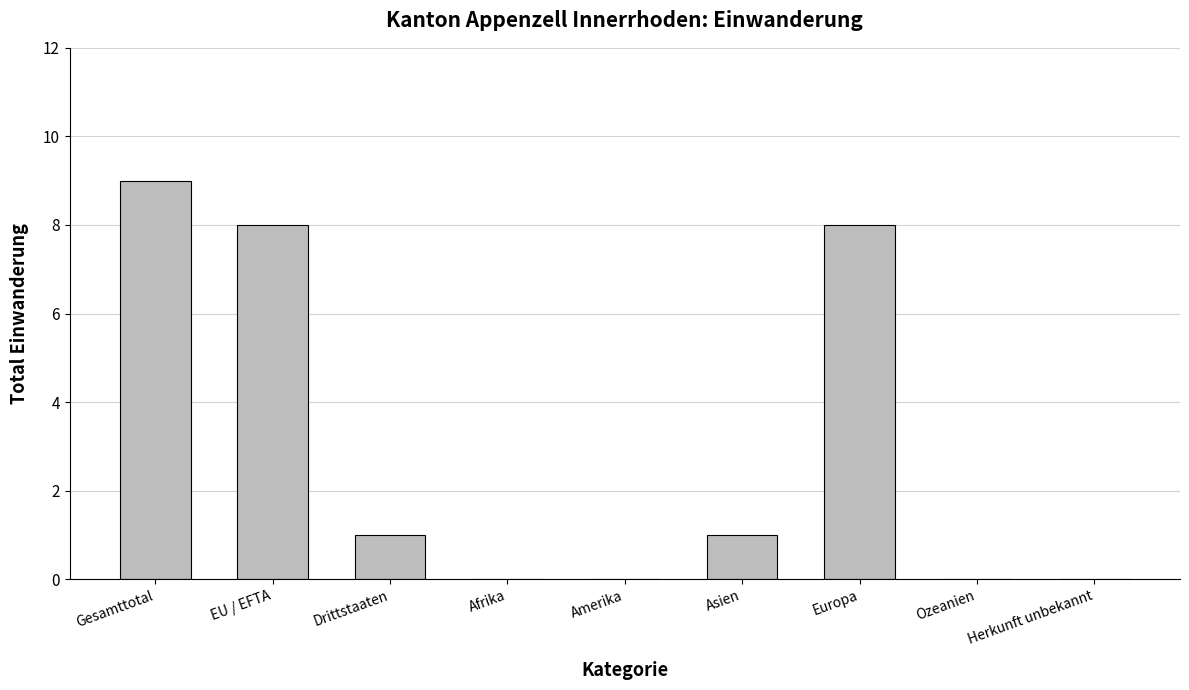

Count the number of data series in this chart.

1